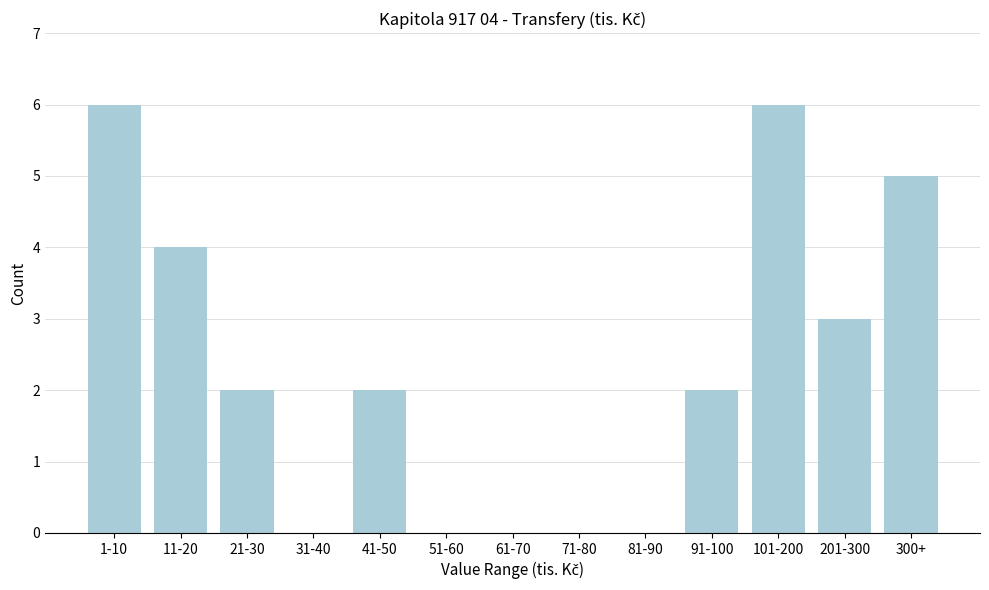

Reading right to left, transcribe all the data shown in this chart.

300+=5	201-300=3	101-200=6	91-100=2	81-90=0	71-80=0	61-70=0	51-60=0	41-50=2	31-40=0	21-30=2	11-20=4	1-10=6